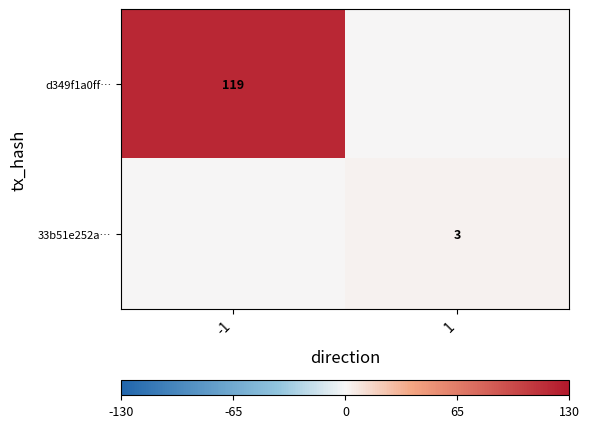

The 33b51e252a… series shows 1 at 1. True or false?

False